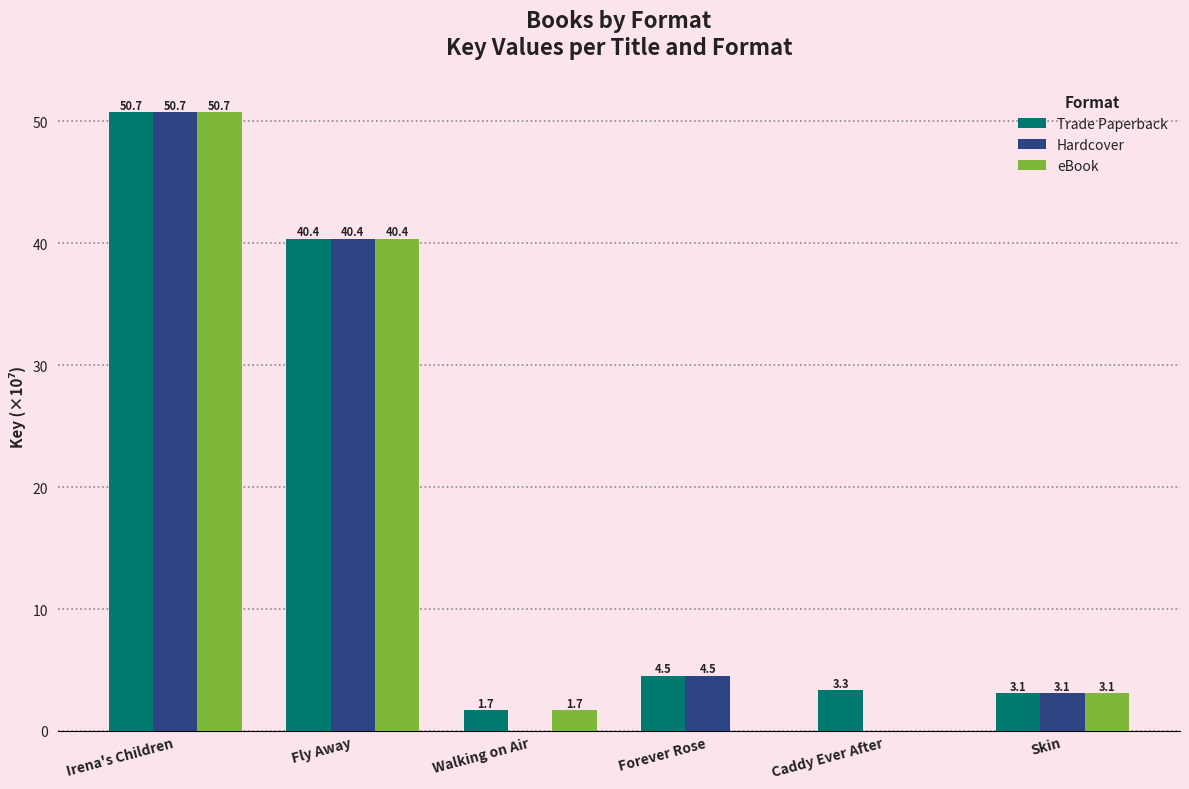

Between Forever Rose and Caddy Ever After, which series saw the biggest shift?

Hardcover